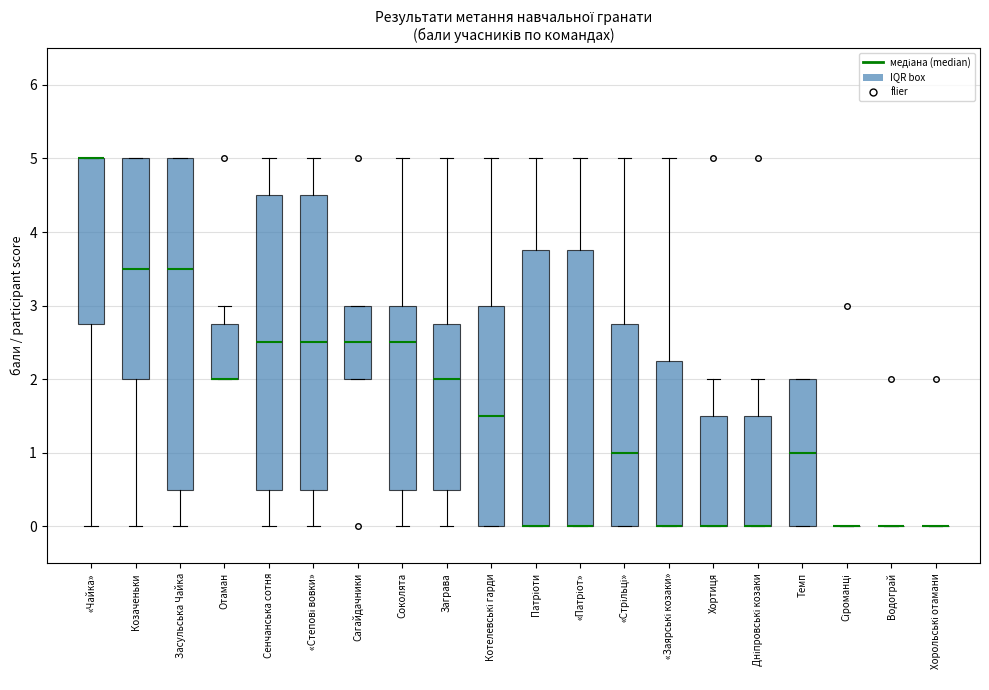

Where does the median line of the box for «Стрільці» sit on the y-axis? The values are not printed on the chart, so give them approximately, as read against the axis.

1.0